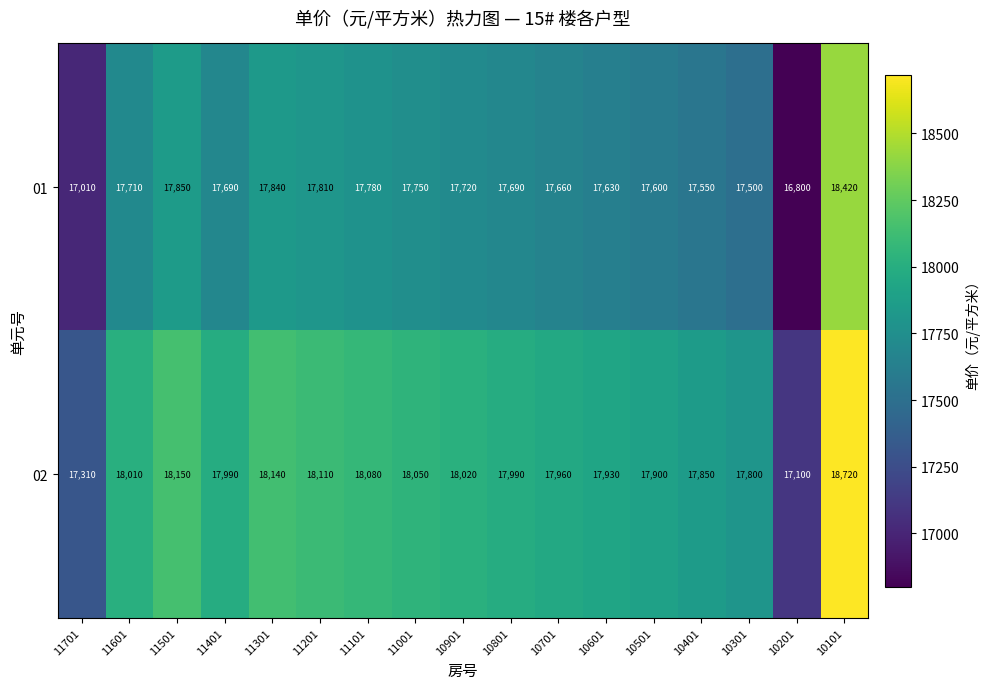

At which category is the sum across all series the highest?

10101